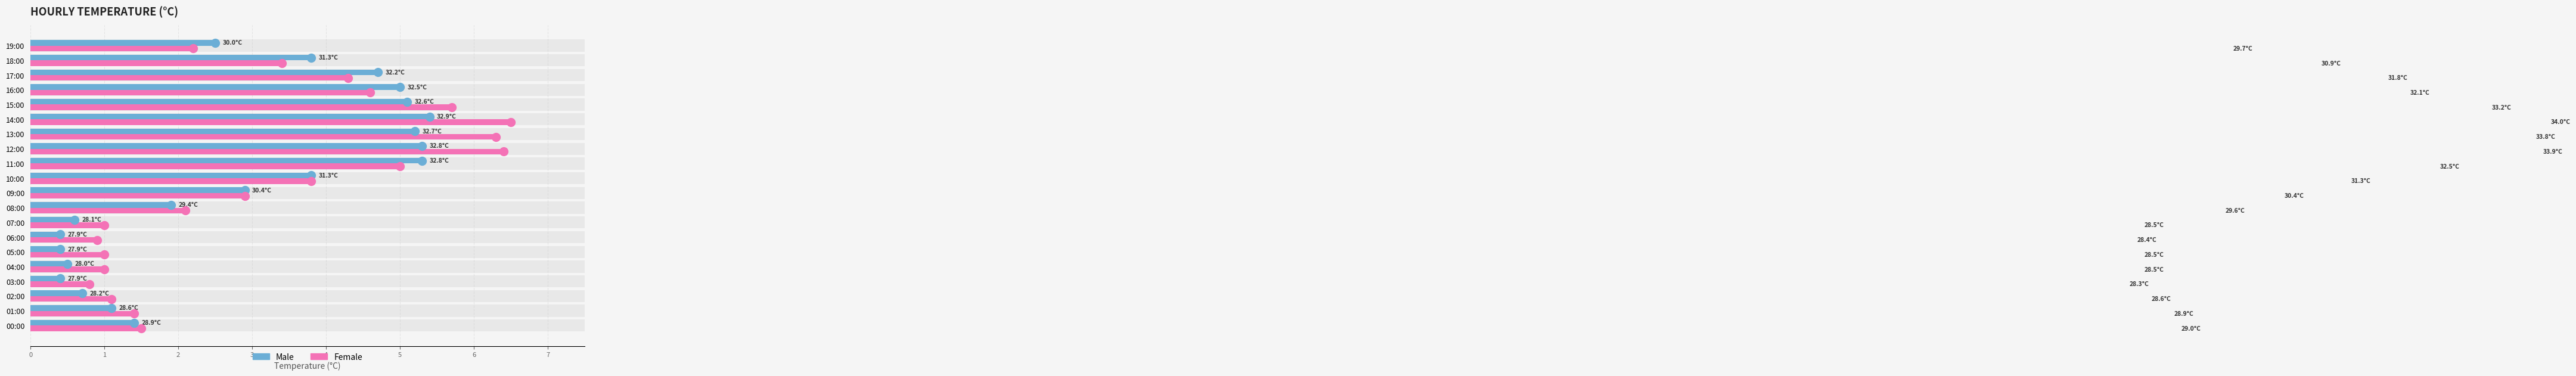

Count the number of categories in the chart.

20